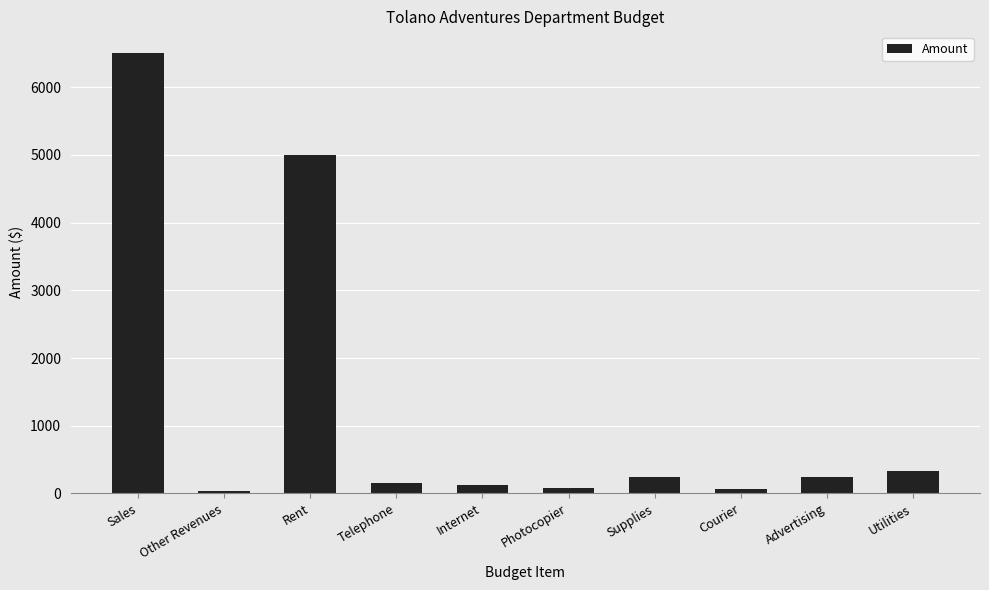

Where is the data nearest to the value 3267?

Rent